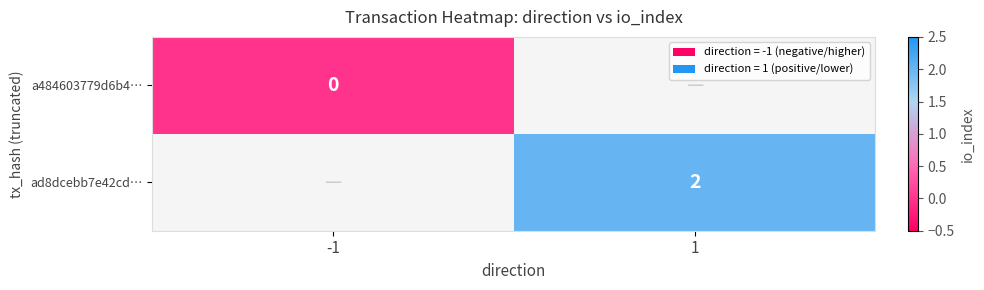

Is the value of ad8dcebb7e42cd… at 1 greater than the value of a484603779d6b4… at -1?

Yes